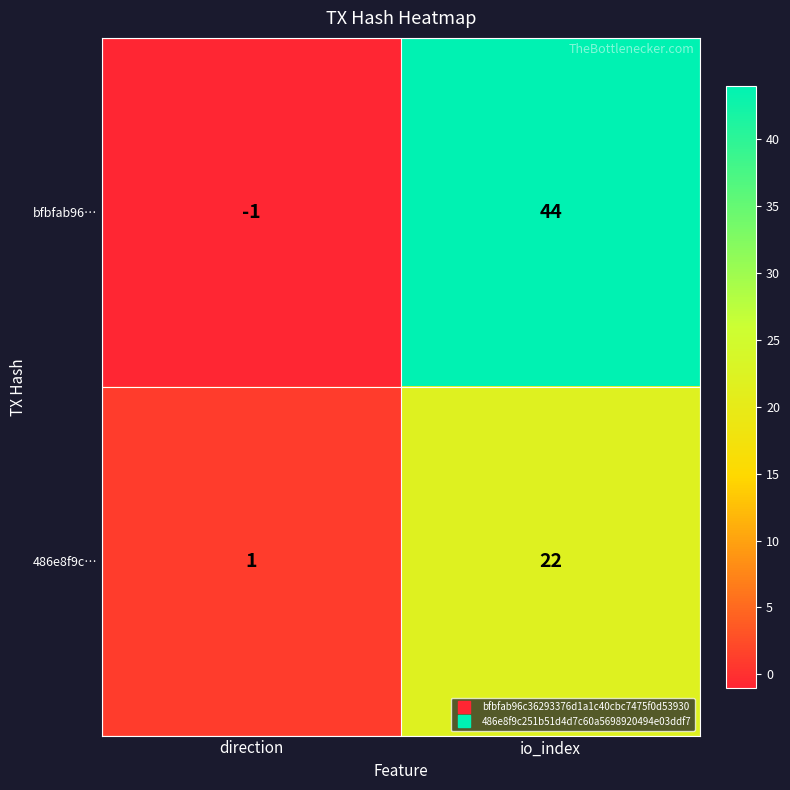

Reading right to left, extract all data points from this chart.

bfbfab96…: 44	-1
486e8f9c…: 22	1